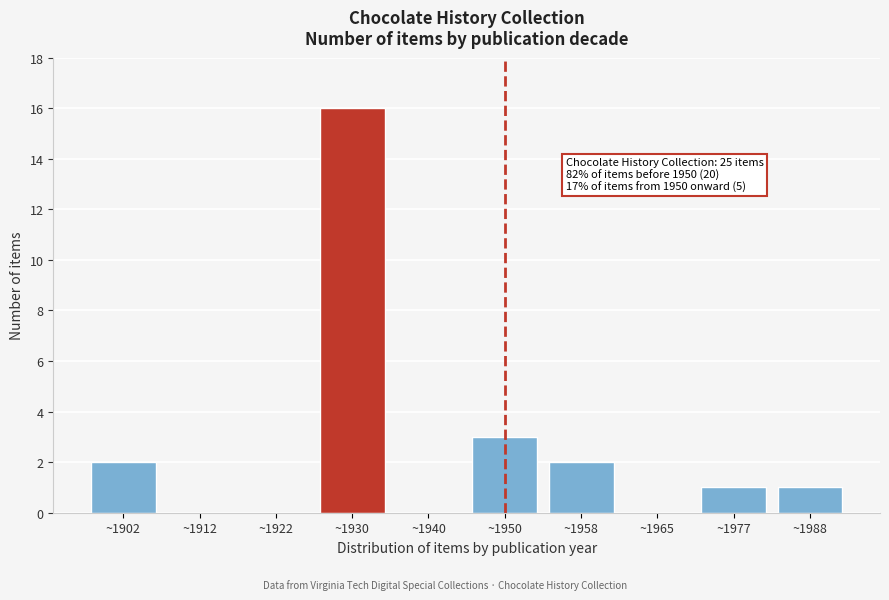

Reading right to left, what are all the values shown in this chart?

~1988=1	~1977=1	~1965=0	~1958=2	~1950=3	~1940=0	~1930=16	~1922=0	~1912=0	~1902=2